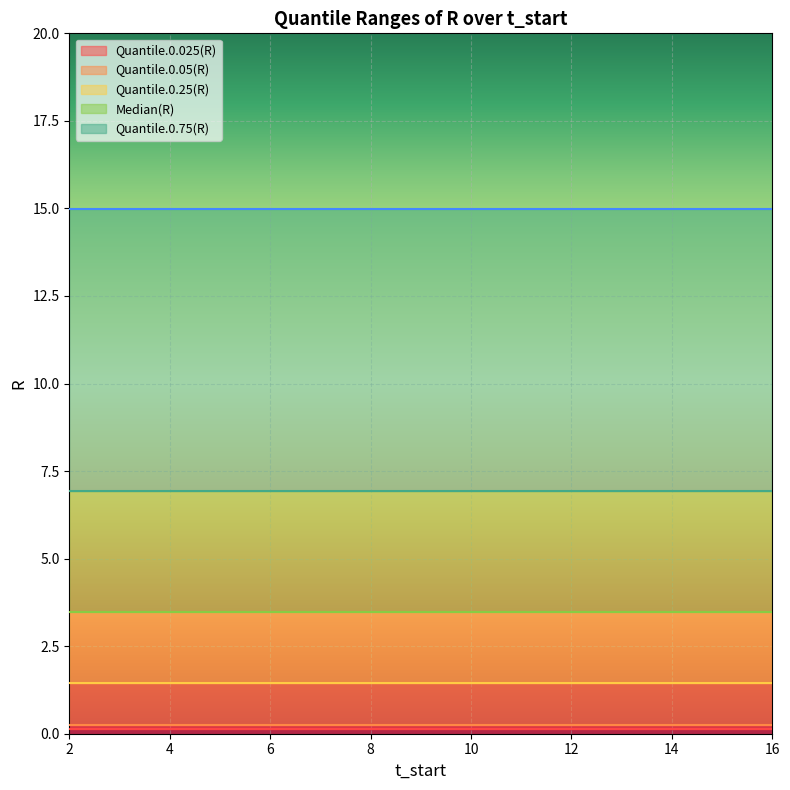

List the labels in order of Quantile.0.05(R) value, smallest first.

2, 3, 4, 5, 6, 7, 8, 9, 10, 11, 12, 13, 14, 15, 16